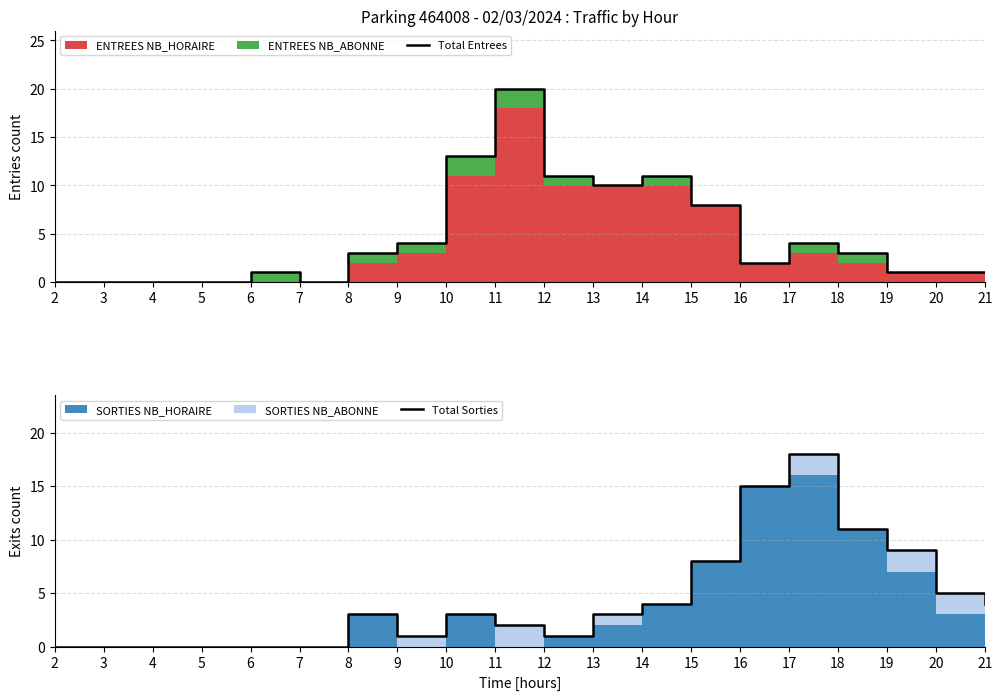

Reading left to right, list all the values displayed in this chart.

Total Entrees: 0	0	0	0	1	0	3	4	13	20	11	10	11	8	2	4	3	1	1	1
Total Sorties: 0	0	0	0	0	0	3	1	3	2	1	3	4	8	15	18	11	9	5	4